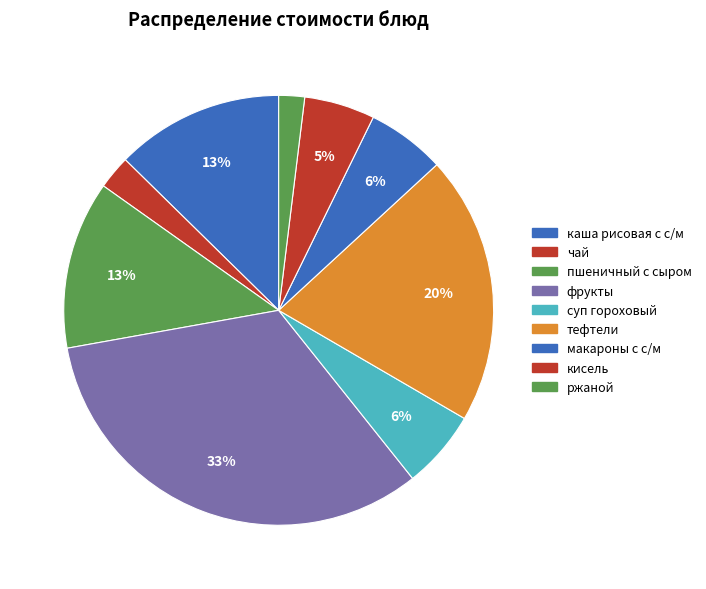

What is the largest slice in the pie chart?

фрукты